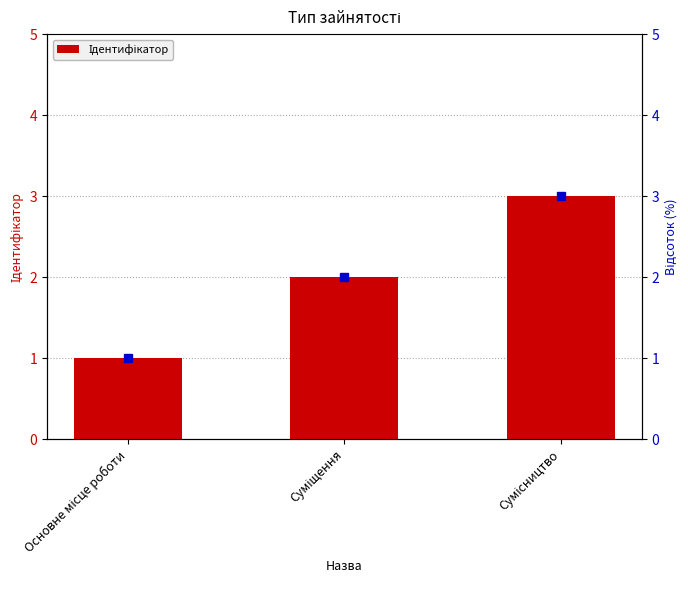

List the labels in order of value, smallest first.

Основне місце роботи, Суміщення, Сумісництво